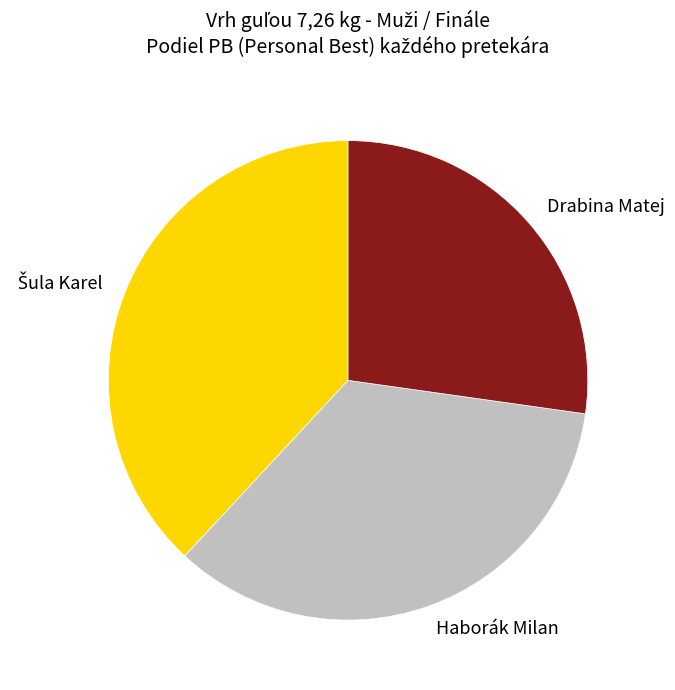

Approximately how many times larger is the value at Drabina Matej compared to Haborák Milan?

0.8